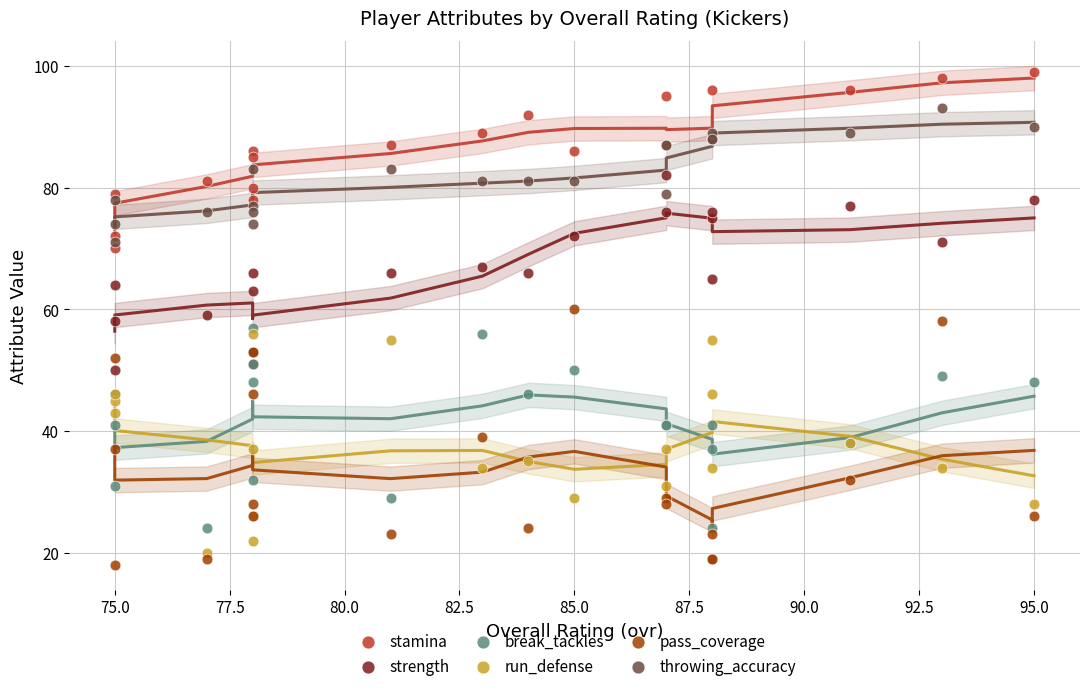

Which series has the largest Y range (max minus min)?

pass_coverage